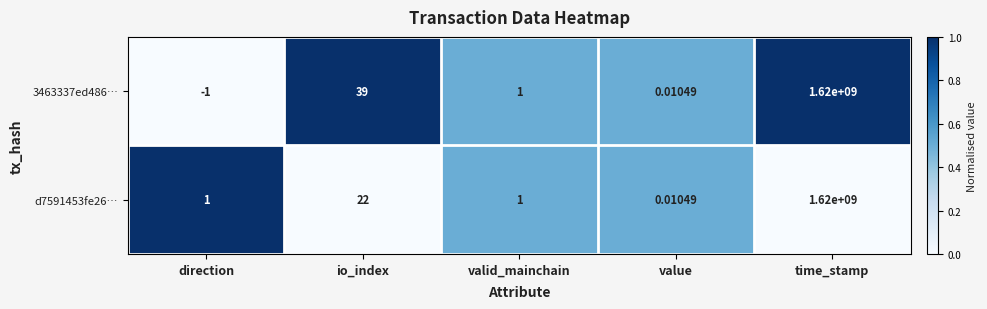

Where is d7591453fe26… nearest to the value 810000000?

io_index